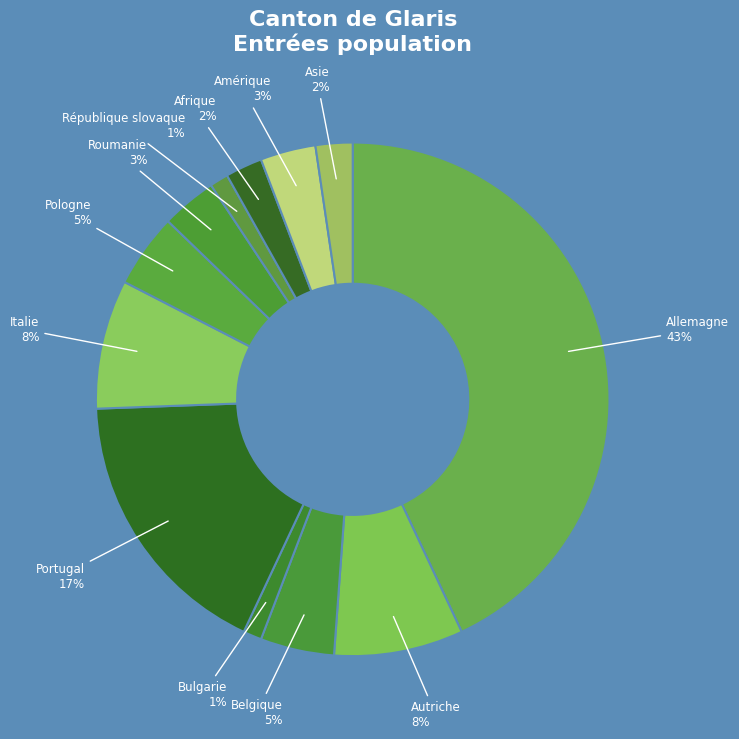

Count the number of slices in the pie.

12